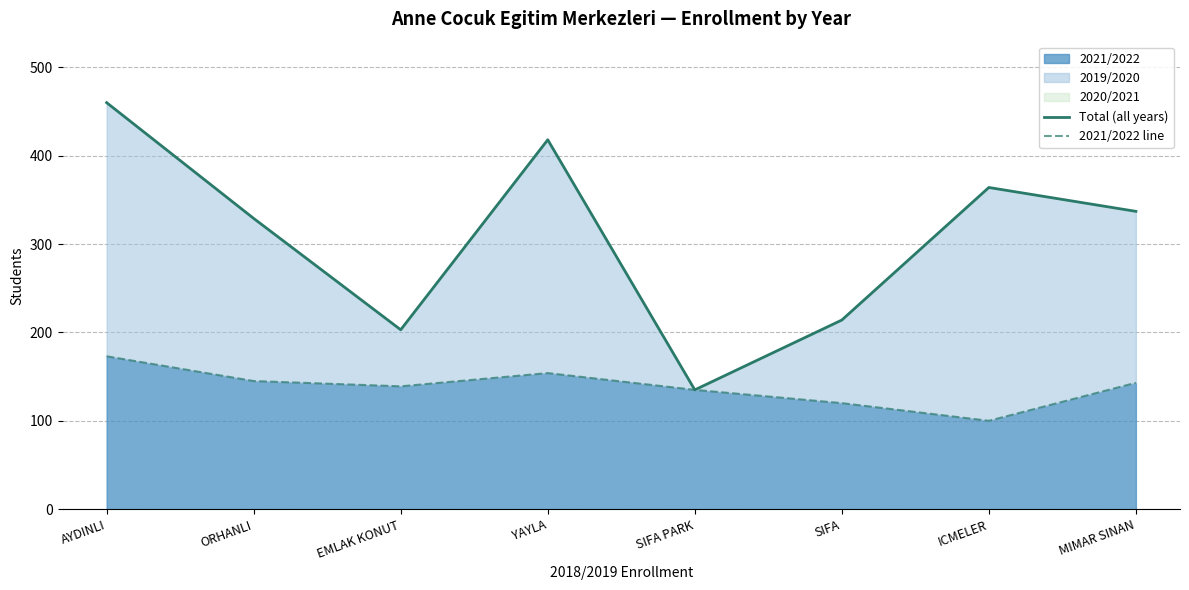

The 2021/2022 series shows 120 at SIFA. True or false?

True